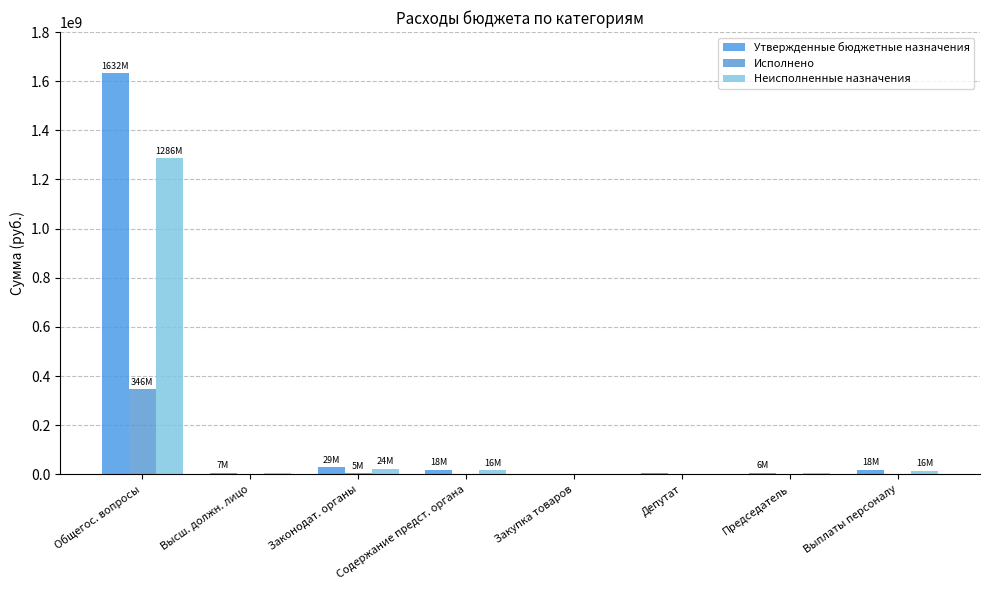

The Исполнено series shows 115705652.2 at Закупка товаров. True or false?

False